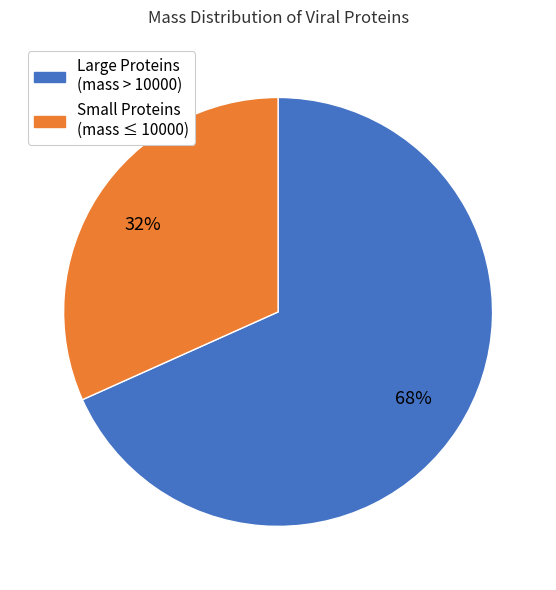

Does any single category account for the majority?

Yes